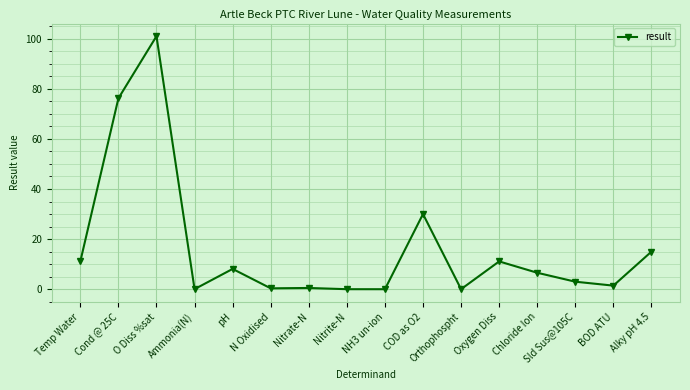

Which has a higher value, Sld Sus@105C or Cond @ 25C?

Cond @ 25C